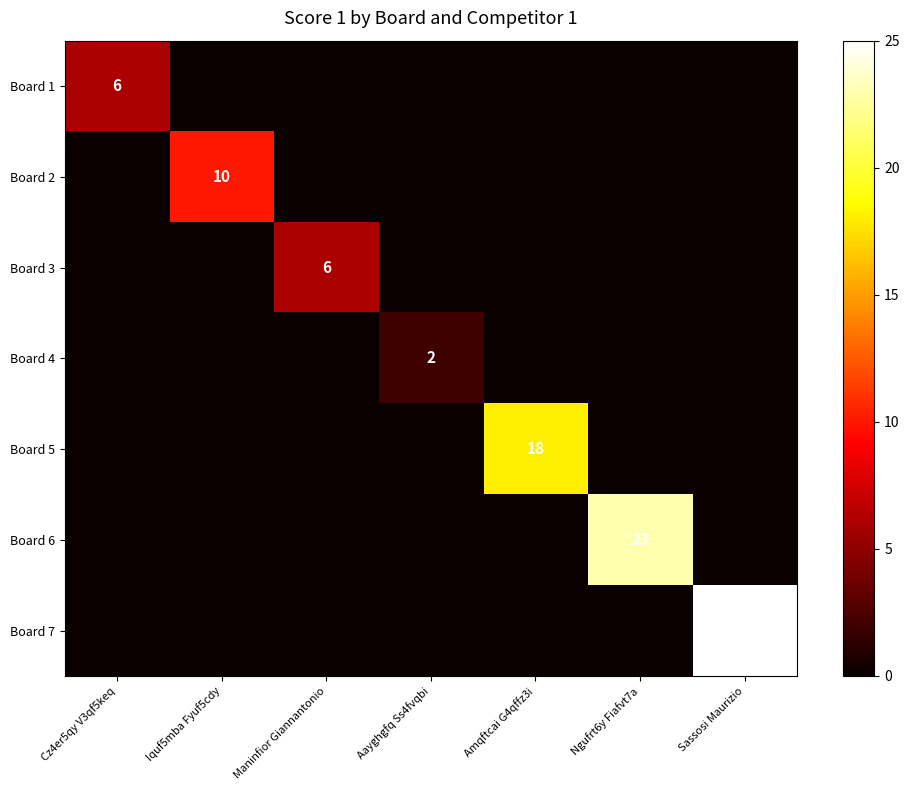

True or false: Board 7 has a value of 25 at Sassosi Maurizio.

True